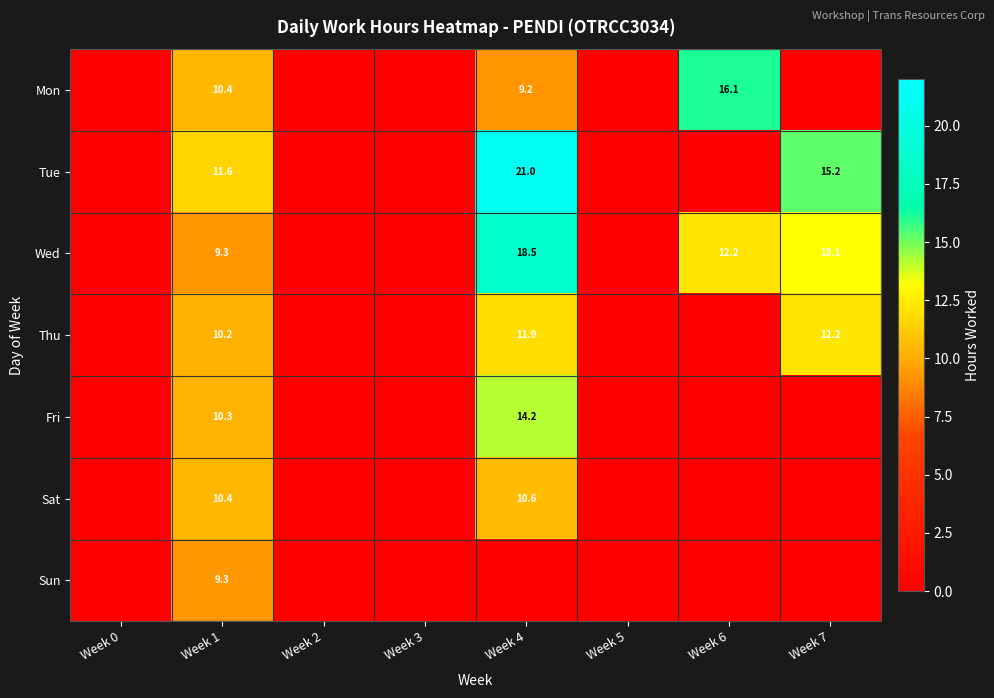

Is it true that Sat equals 16.9 at Week 4?

False